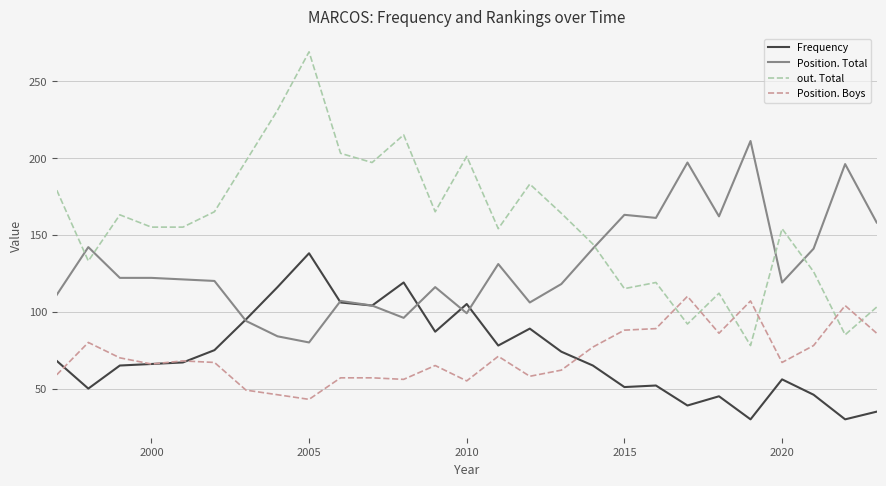

How many intersections are there between out. Total and Position. Boys?

6